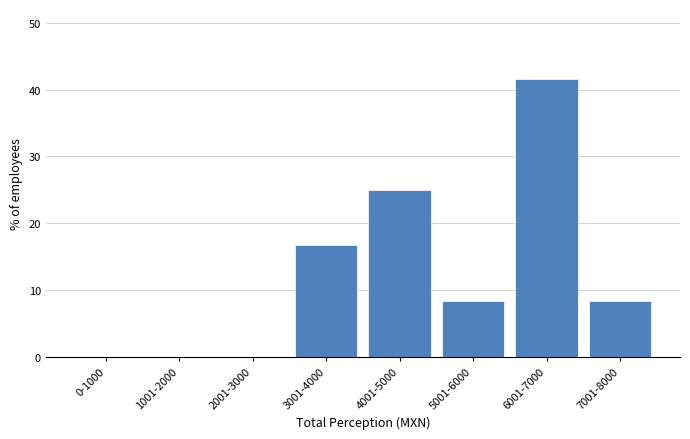

Reading left to right, list all the values displayed in this chart.

0-1000=0.0	1001-2000=0.0	2001-3000=0.0	3001-4000=16.7	4001-5000=25.0	5001-6000=8.3	6001-7000=41.7	7001-8000=8.3